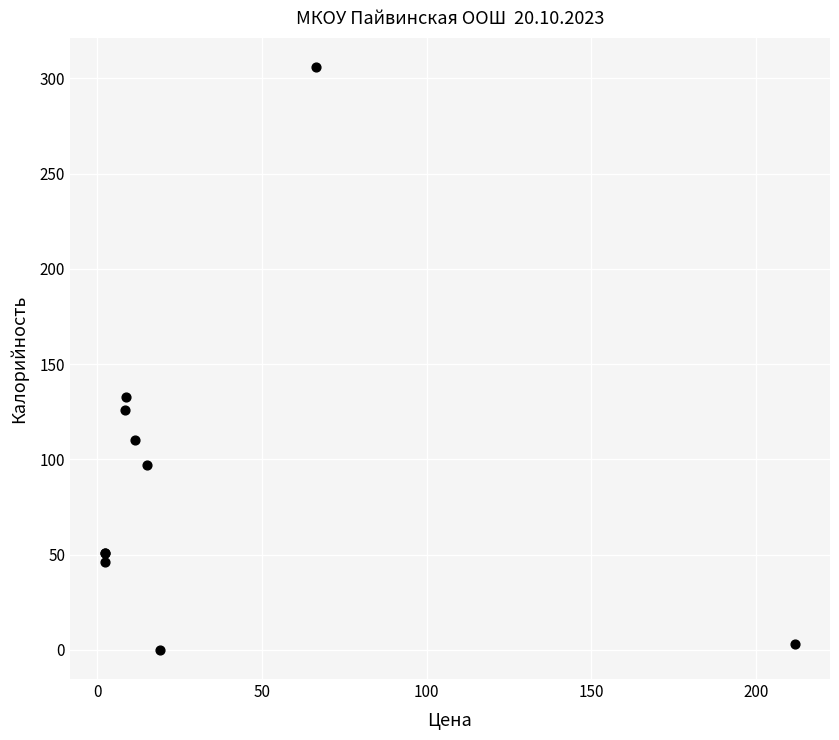

What Y value in the scatter plot is closest to 153?

133